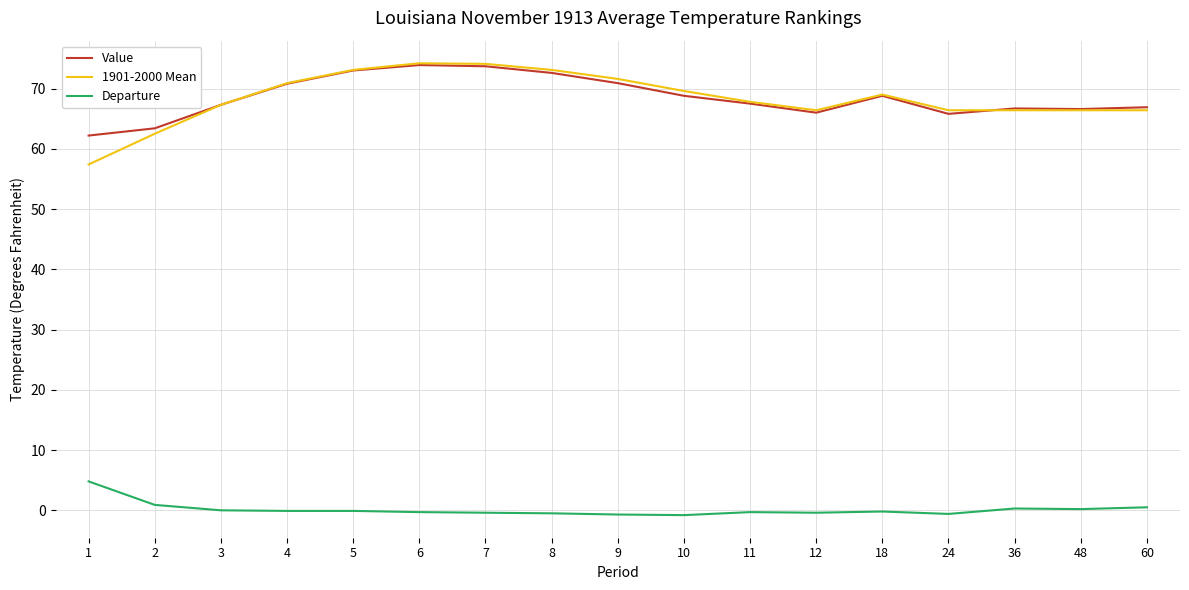

True or false: 1901-2000 Mean has a value of 31.1 at 48.

False